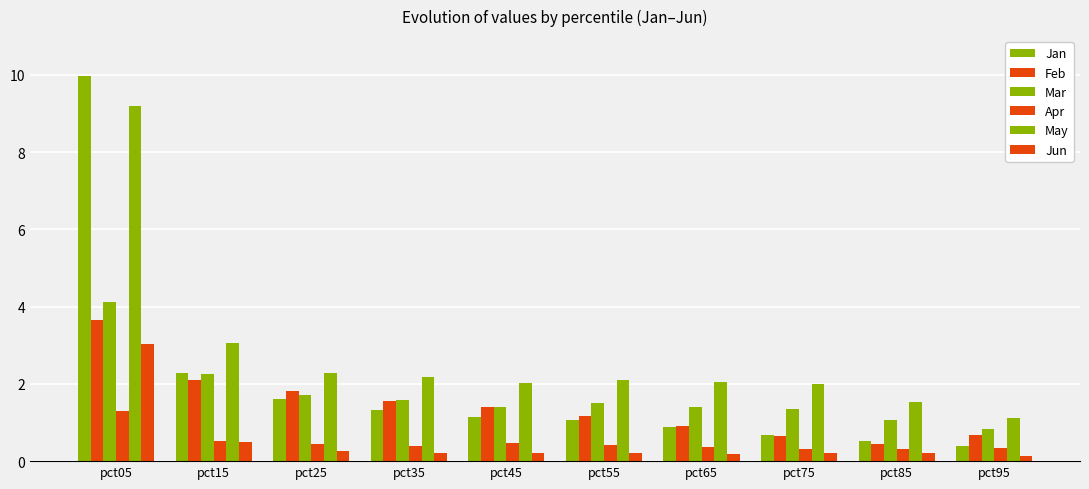

Rank the categories by Mar value from lowest to highest.

pct95, pct85, pct75, pct45, pct65, pct55, pct35, pct25, pct15, pct05